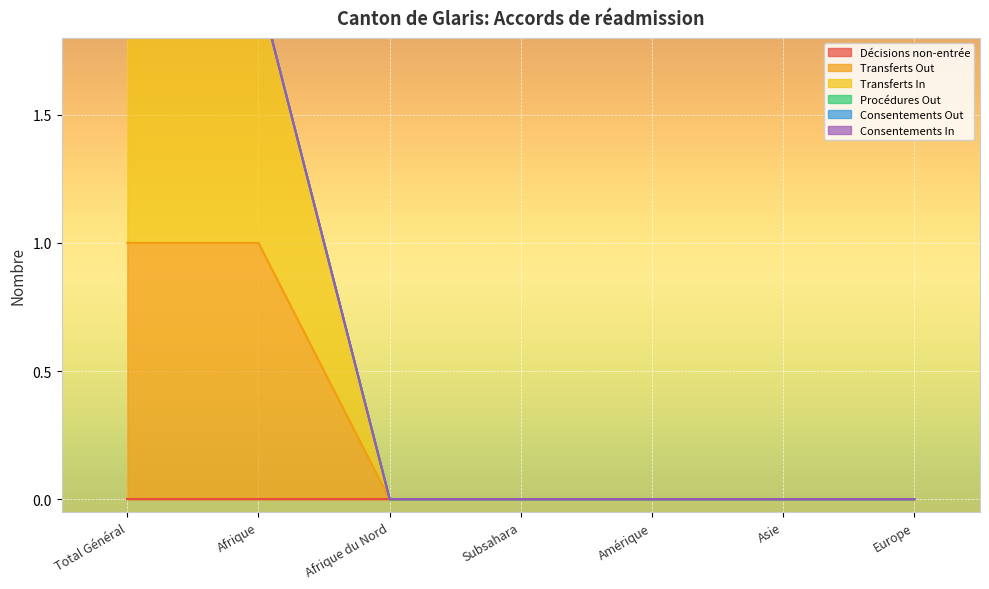

True or false: Procédures Out has more than 1 points higher than both neighbors.

False